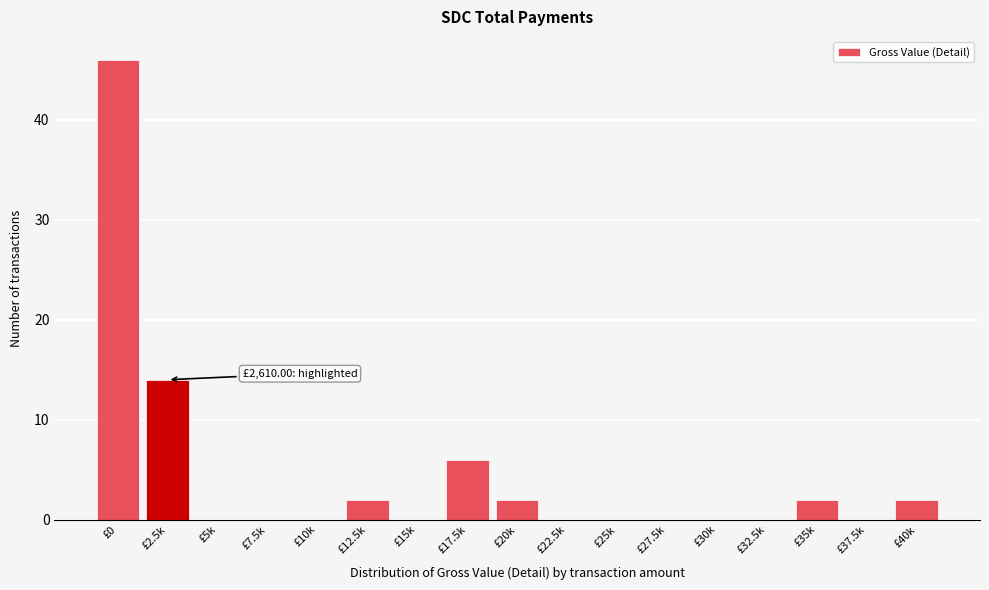

Reading left to right, transcribe all the data shown in this chart.

£0=46	£2.5k=14	£5k=0	£7.5k=0	£10k=0	£12.5k=2	£15k=0	£17.5k=6	£20k=2	£22.5k=0	£25k=0	£27.5k=0	£30k=0	£32.5k=0	£35k=2	£37.5k=0	£40k=2